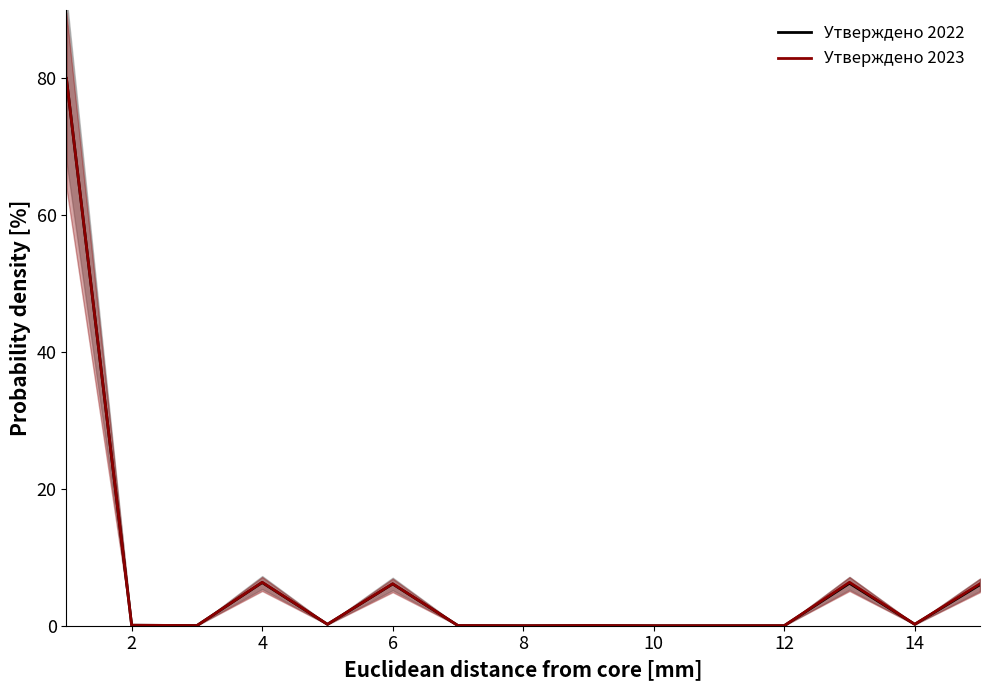

List the series in order of their overall mean, highest first.

Утверждено 2023, Утверждено 2022